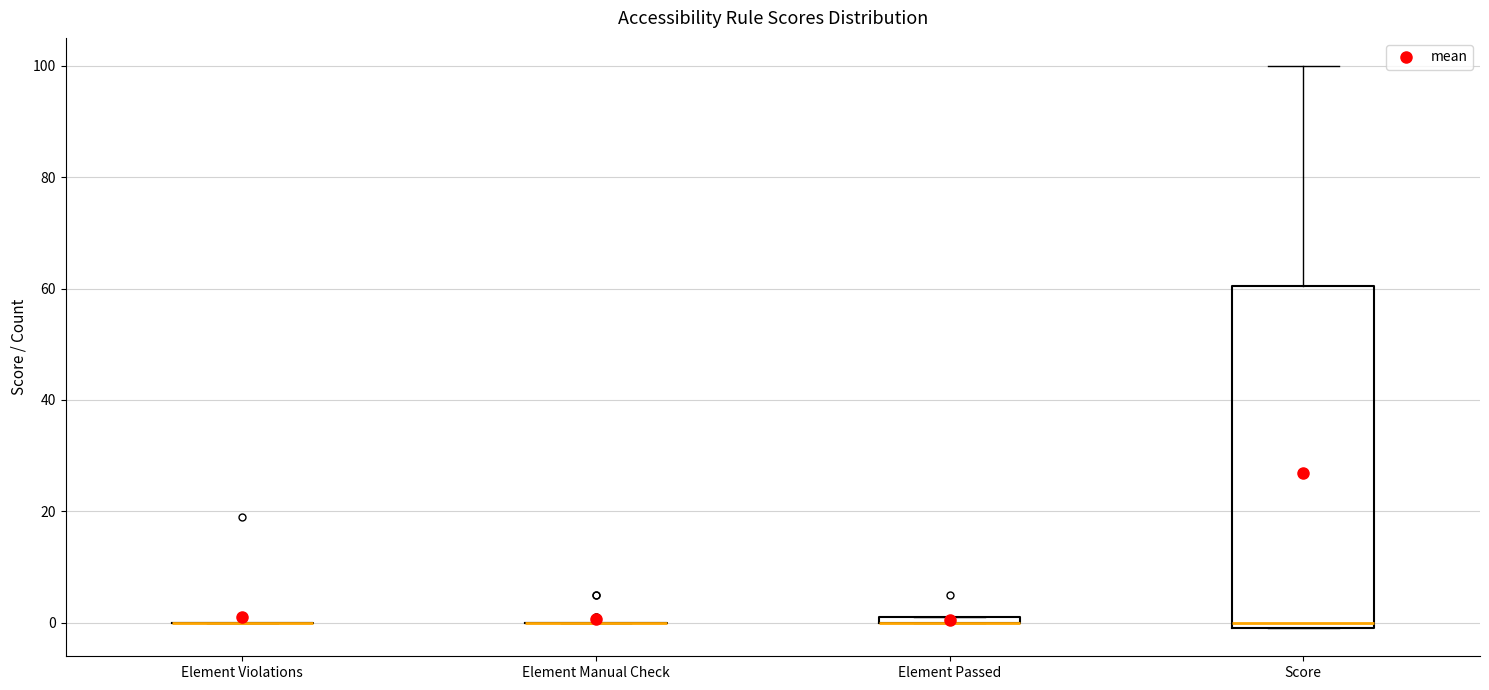

Comparing the boxes themselves (not the whiskers), which one is the tallest?

Score